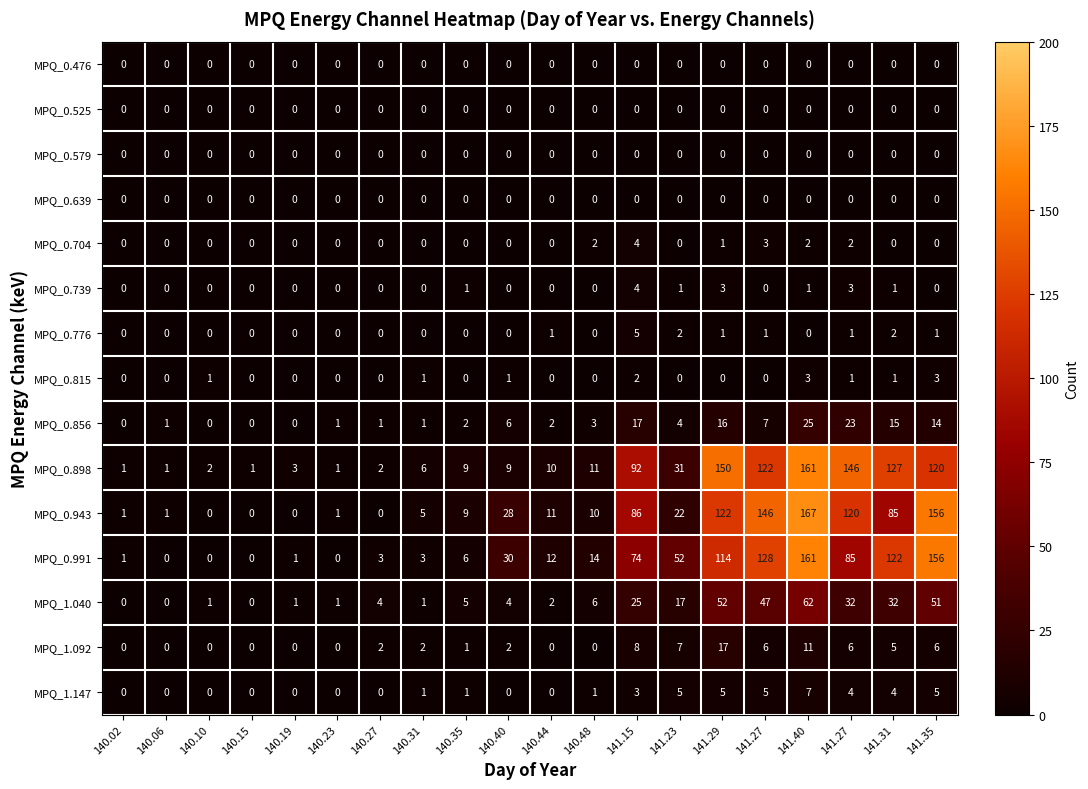

At which category does the chart reach its peak across all series?

141.40